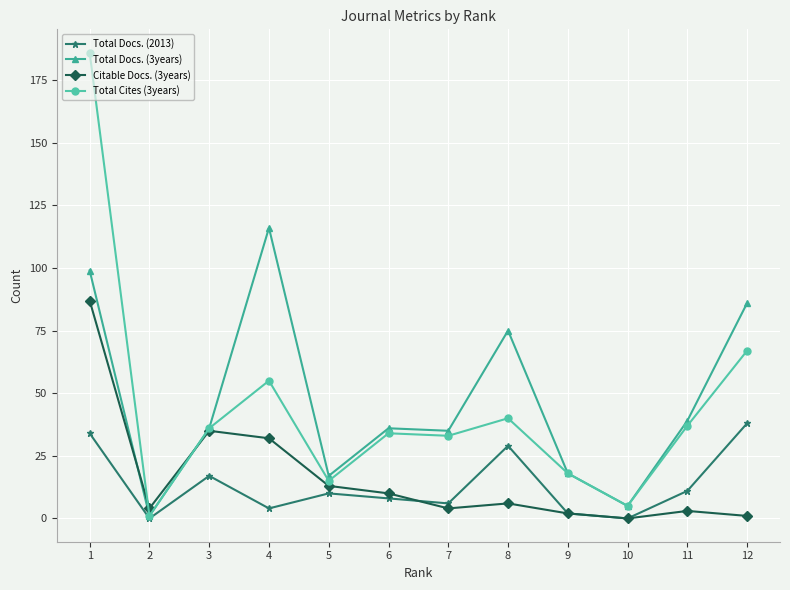

What are all the series names shown in the legend?

Total Docs. (2013), Total Docs. (3years), Citable Docs. (3years), Total Cites (3years)